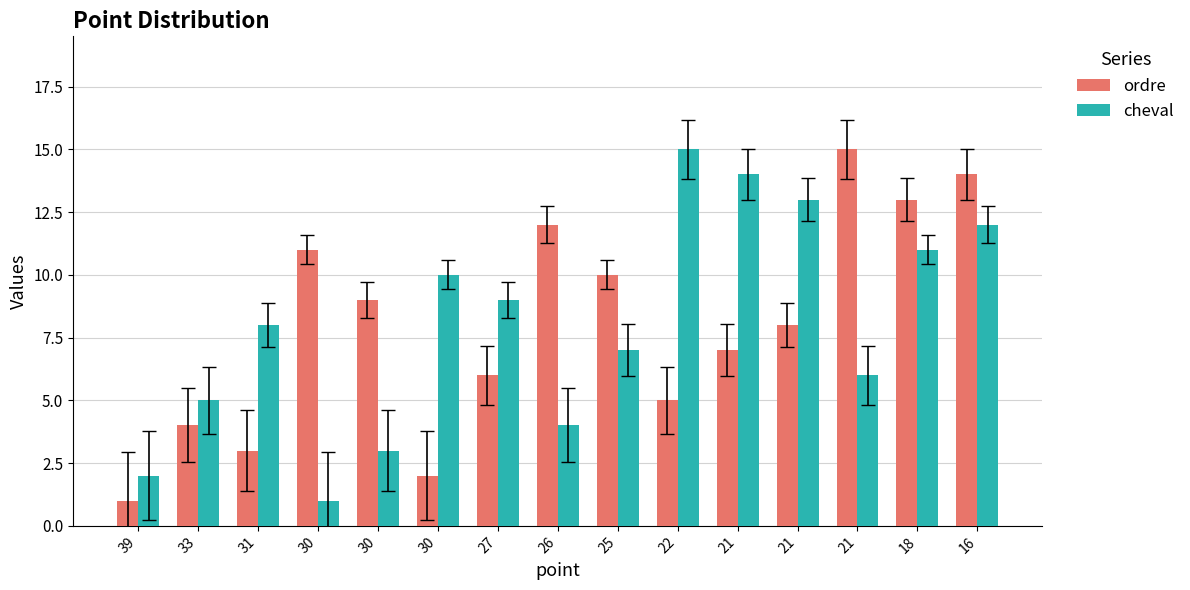

What is the average value of the ordre series?

8